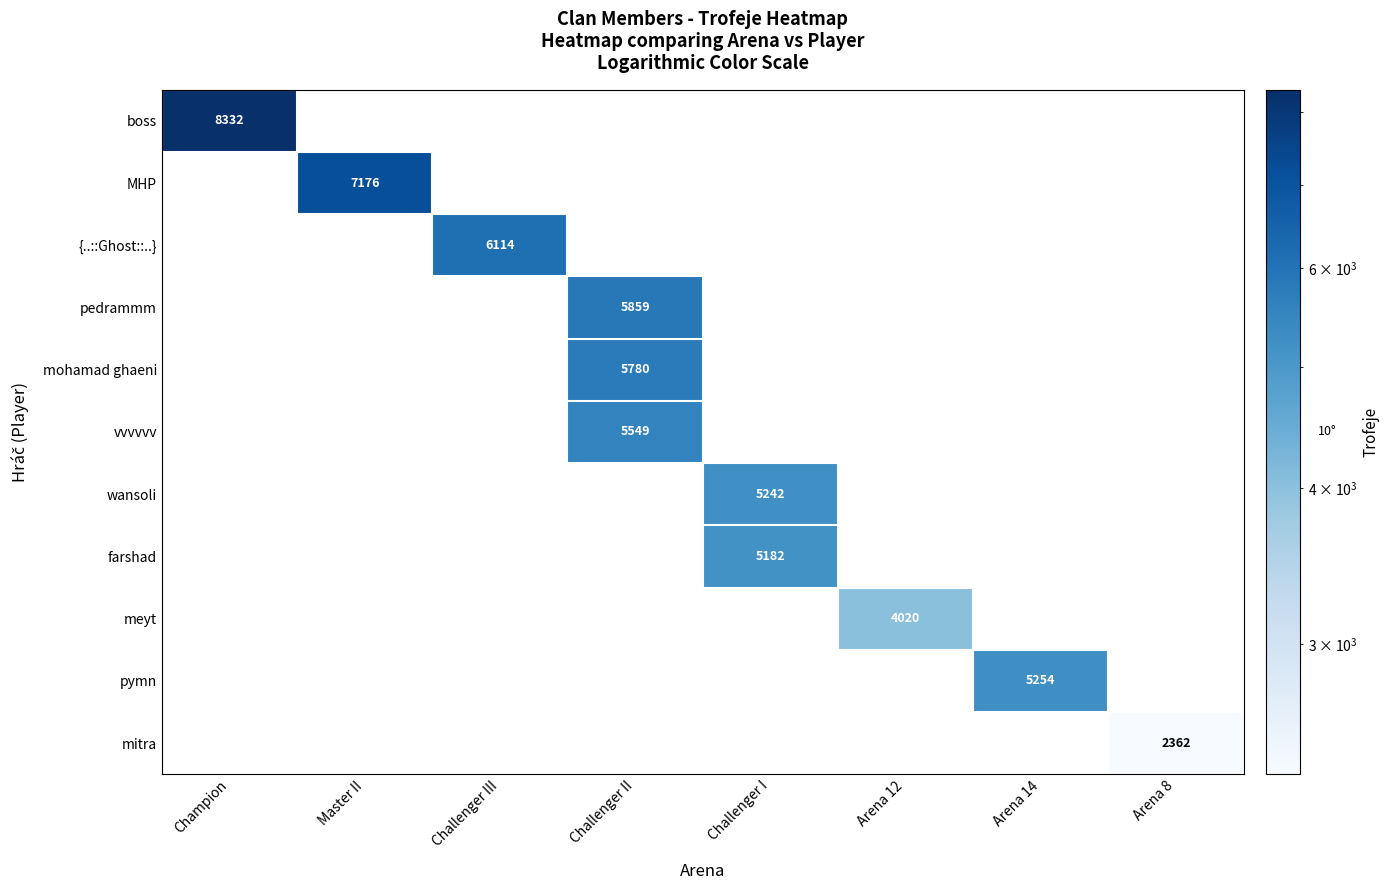

At how many categories does at least one series exceed 2837?

7